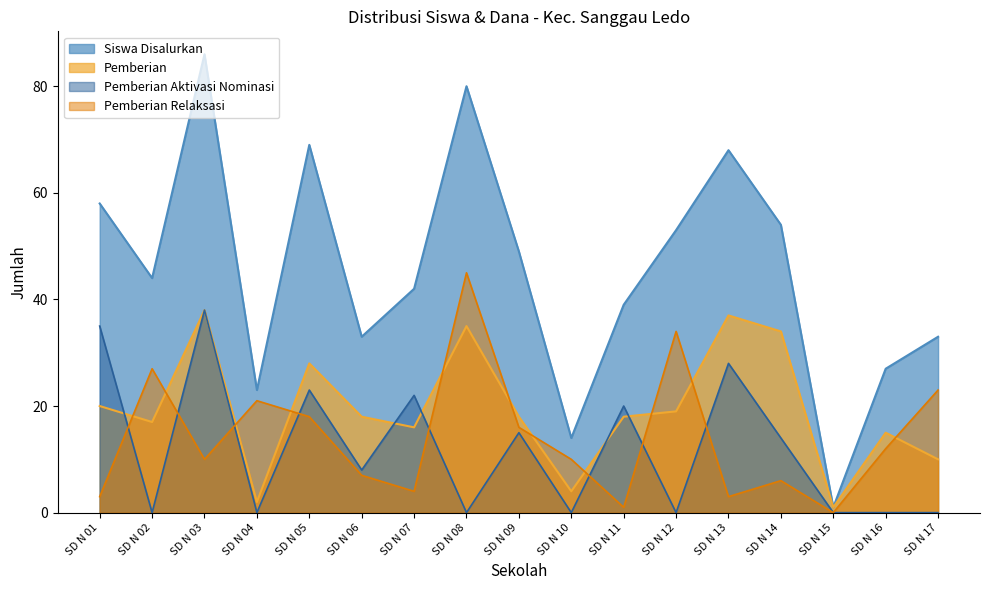

True or false: Pemberian Dari Aktivasi Nominasi and Siswa Disalurkan cross at least once.

False